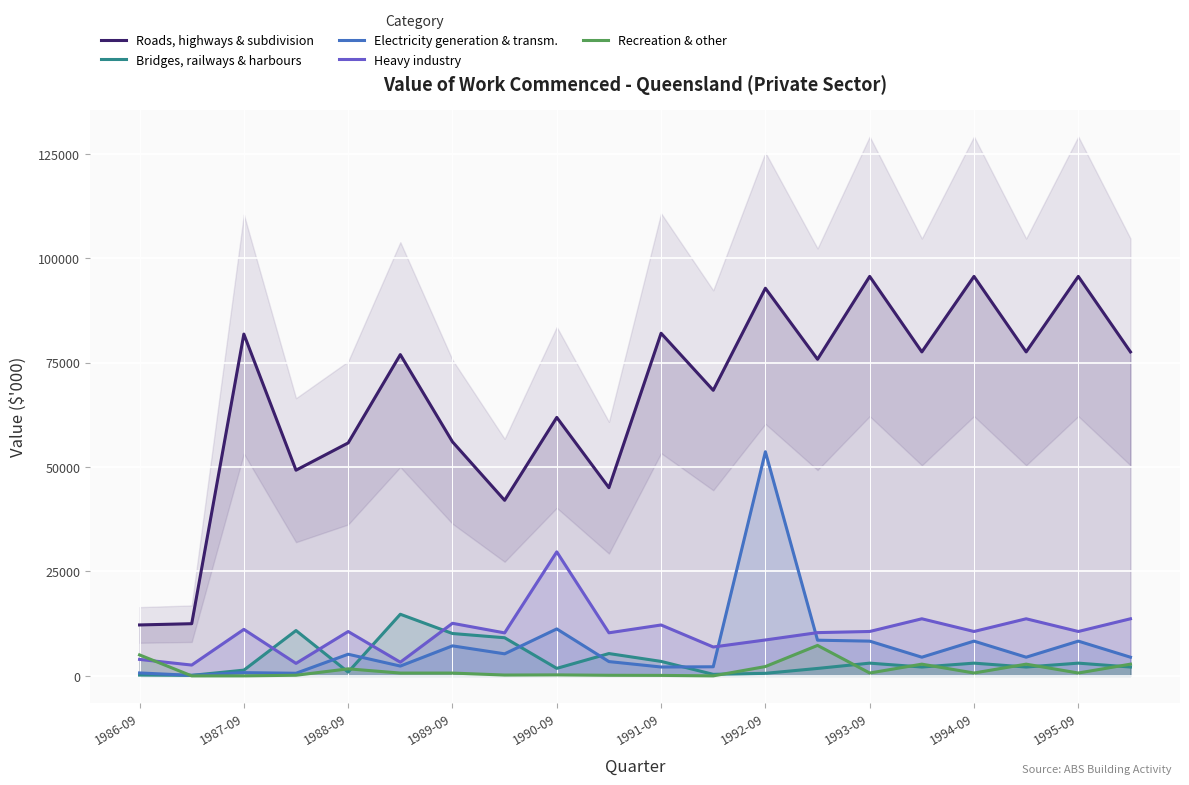

What is the highest value of the Bridges, railways & harbours series?

14749